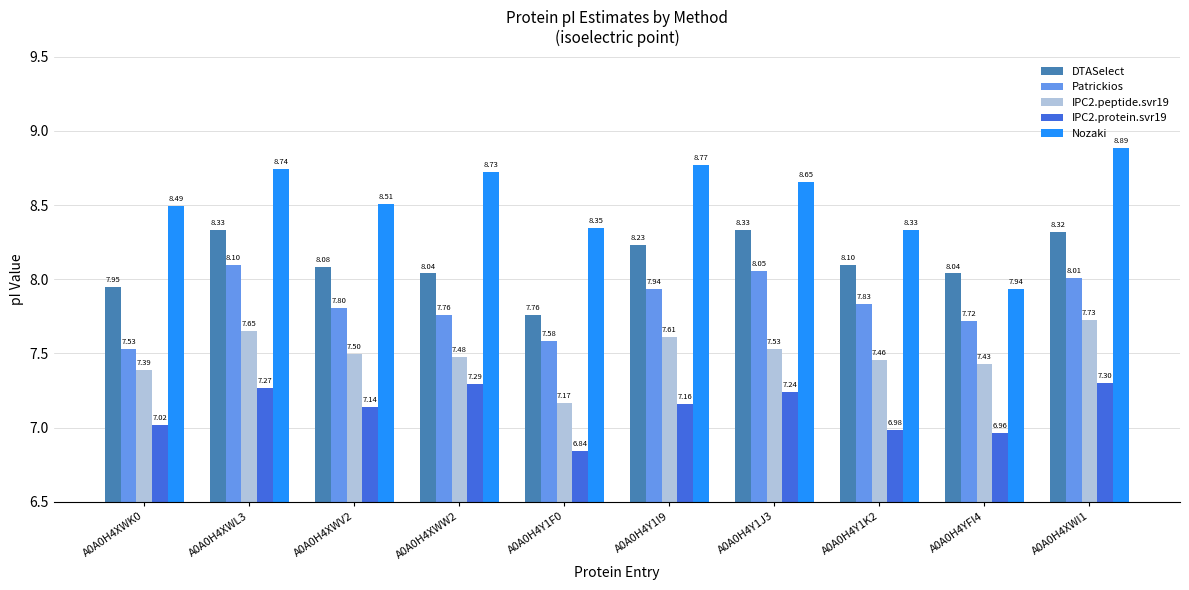

What is the sum of all IPC2.peptide.svr19 values?

74.9